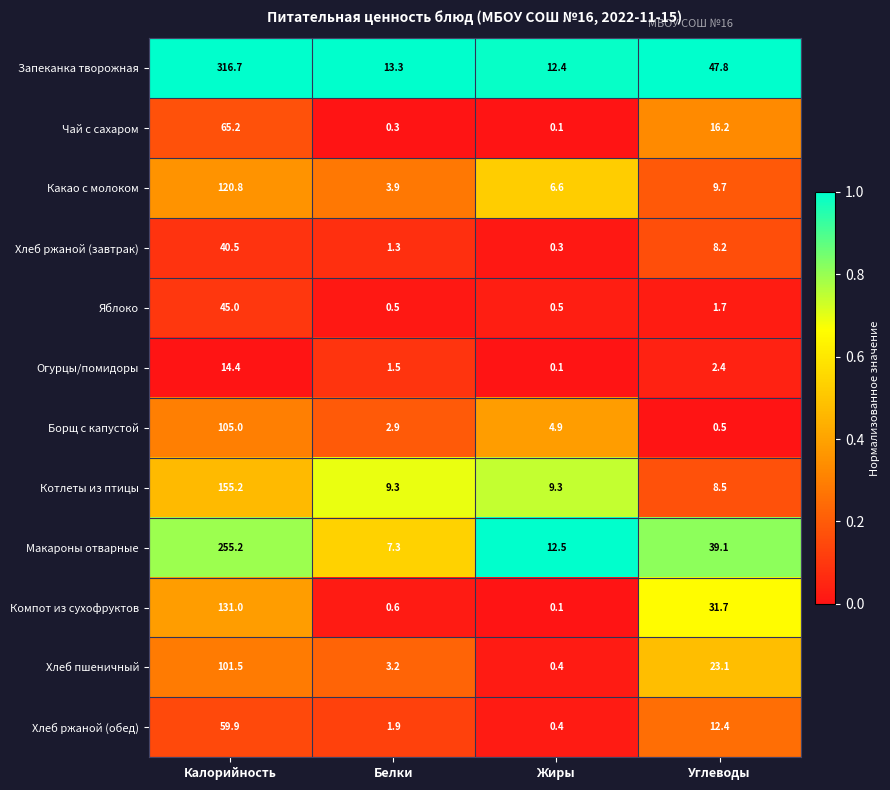

What is the difference between the Хлеб ржаной (завтрак) values at Жиры and Белки?

1.0